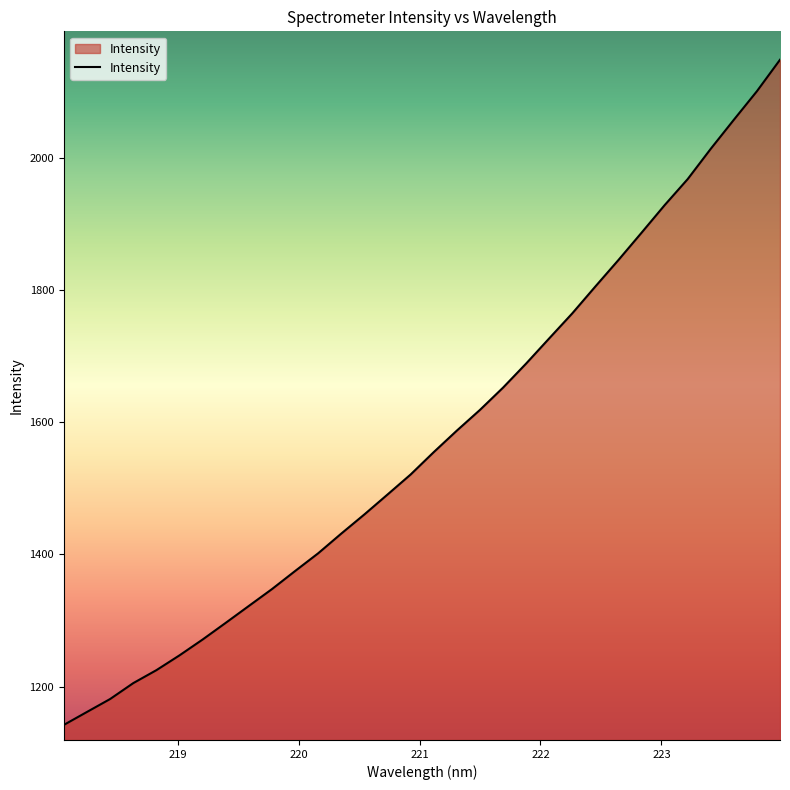

Does the chart have visible grid lines?

No